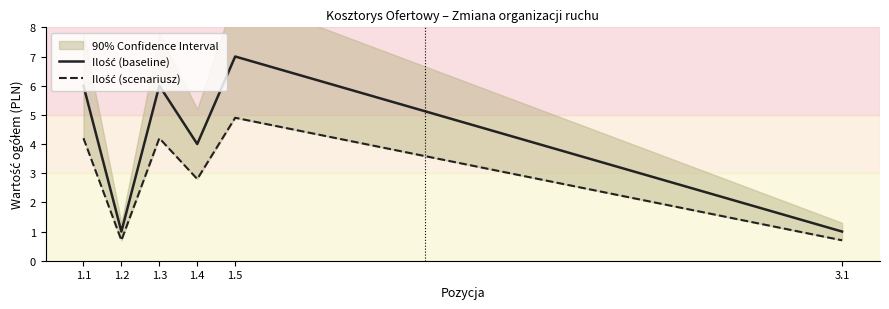

Between 1.2 and 1.4, which series saw the biggest shift?

Ilość (baseline)